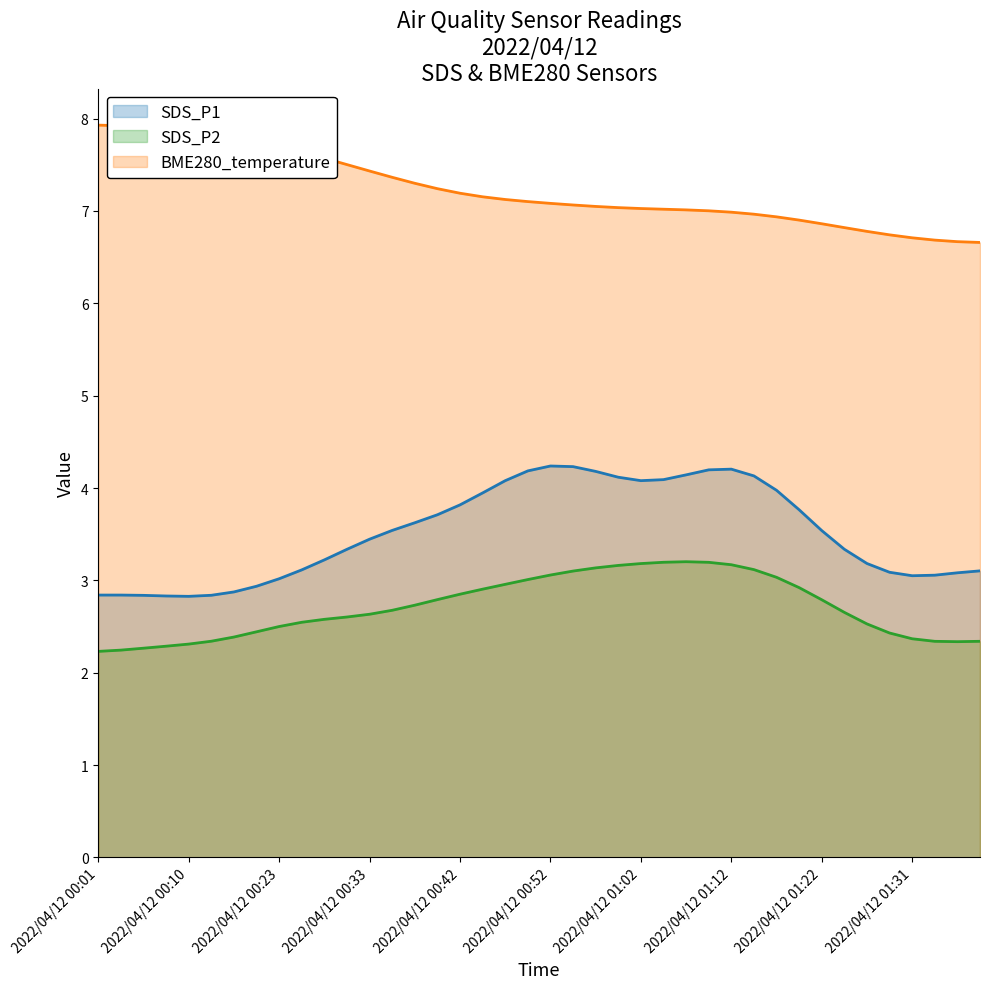

What is the highest value of the BME280_temperature series?

7.9